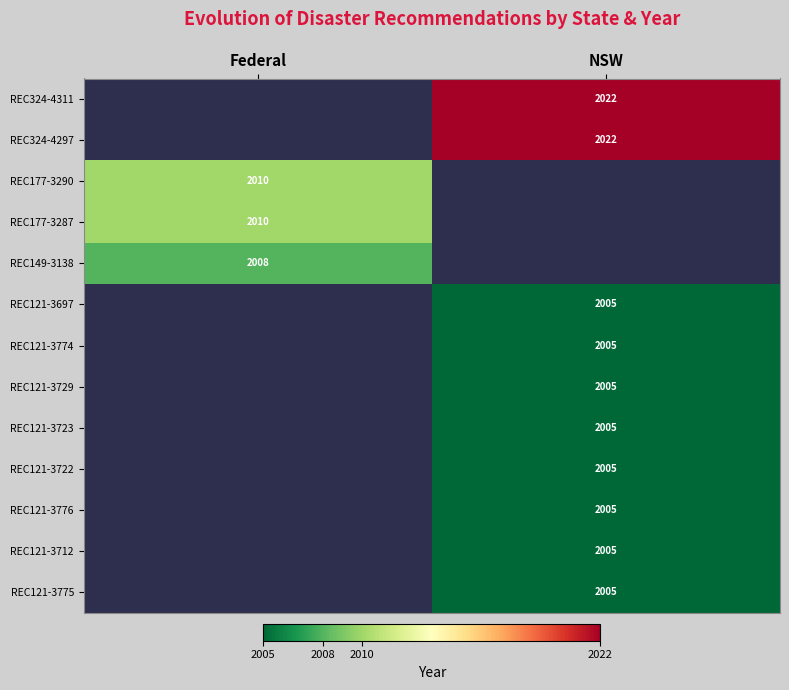

The value of REC121-3697 at NSW is 1313. True or false?

False